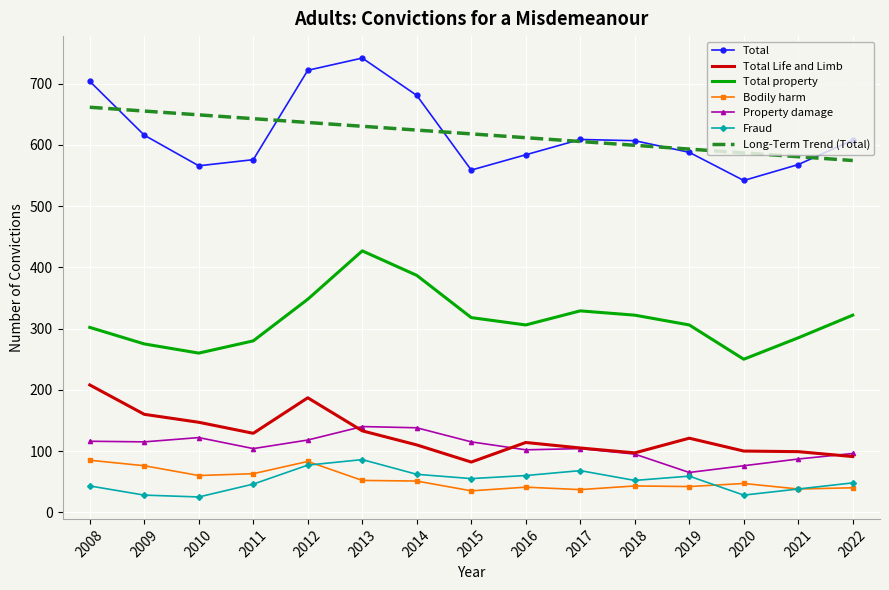

What is the spread (max minus min) of values at 2008?

661.0